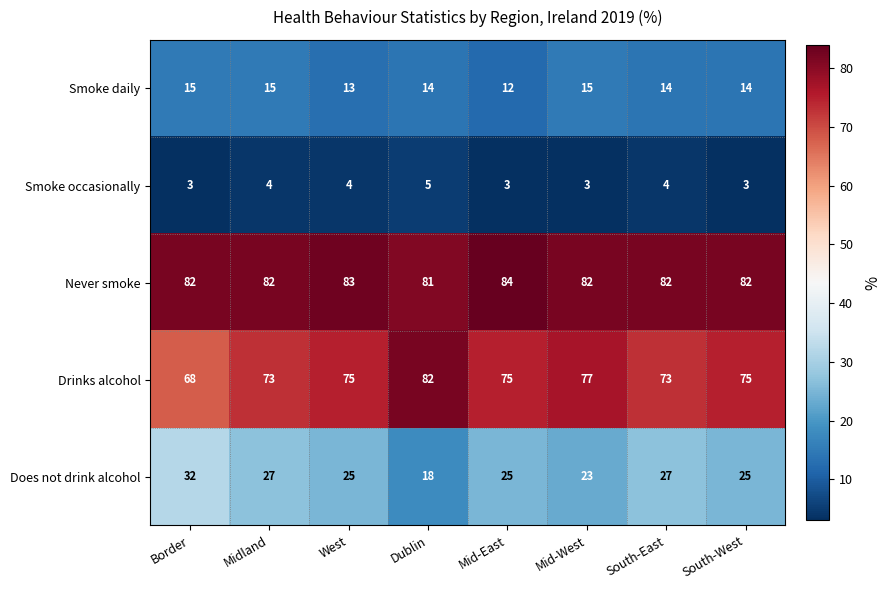

What is the sum of all Smoke occasionally values?

29